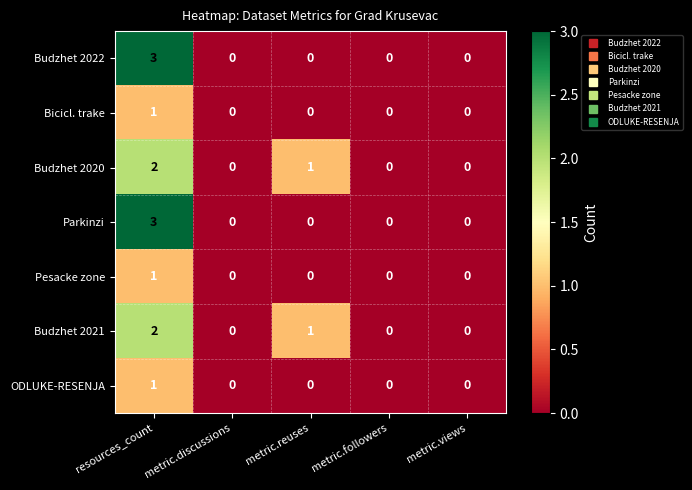

Which category has the highest value in the Budzhet 2020 series?

resources_count